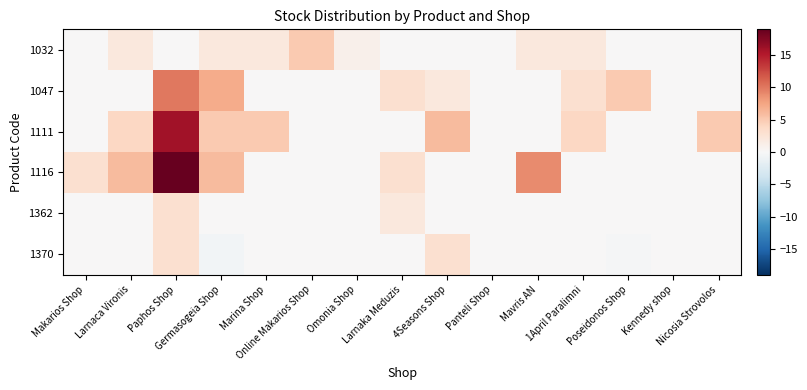

Reading left to right, list all the values displayed in this chart.

1032: Makarios Shop=0.0	Larnaca Vironis=2.0	Paphos Shop=0.0	Germasogeia Shop=2.0	Marina Shop=2.0	Online Makarios Shop=5.0	Omonia Shop=1.0	Larnaka Meduzis=0.0	4Seasons Shop=0.0	Panteli Shop=0.0	Mavris AN=2.0	1April Paralimni=2.0	Poseidonos Shop=0.0	Kennedy shop=0.0	Nicosia Strovolos=0.0
1047: Makarios Shop=0.0	Larnaca Vironis=0.0	Paphos Shop=10.0	Germasogeia Shop=7.0	Marina Shop=0.0	Online Makarios Shop=0.0	Omonia Shop=0.0	Larnaka Meduzis=3.0	4Seasons Shop=2.0	Panteli Shop=0.0	Mavris AN=0.0	1April Paralimni=3.0	Poseidonos Shop=5.0	Kennedy shop=0.0	Nicosia Strovolos=0.0
1111: Makarios Shop=0.0	Larnaca Vironis=4.0	Paphos Shop=16.0	Germasogeia Shop=5.0	Marina Shop=5.0	Online Makarios Shop=0.0	Omonia Shop=0.0	Larnaka Meduzis=0.0	4Seasons Shop=6.0	Panteli Shop=0.0	Mavris AN=0.0	1April Paralimni=4.0	Poseidonos Shop=0.0	Kennedy shop=0.0	Nicosia Strovolos=5.0
1116: Makarios Shop=3.0	Larnaca Vironis=6.0	Paphos Shop=19.0	Germasogeia Shop=6.0	Marina Shop=0.0	Online Makarios Shop=0.0	Omonia Shop=0.0	Larnaka Meduzis=3.0	4Seasons Shop=0.0	Panteli Shop=0.0	Mavris AN=9.0	1April Paralimni=0.0	Poseidonos Shop=0.0	Kennedy shop=0.0	Nicosia Strovolos=0.0
1362: Makarios Shop=0.0	Larnaca Vironis=0.0	Paphos Shop=3.0	Germasogeia Shop=0.0	Marina Shop=0.0	Online Makarios Shop=0.0	Omonia Shop=0.0	Larnaka Meduzis=2.0	4Seasons Shop=0.0	Panteli Shop=0.0	Mavris AN=0.0	1April Paralimni=0.0	Poseidonos Shop=0.0	Kennedy shop=0.0	Nicosia Strovolos=0.0
1370: Makarios Shop=0.0	Larnaca Vironis=0.0	Paphos Shop=3.0	Germasogeia Shop=-0.5	Marina Shop=0.0	Online Makarios Shop=0.0	Omonia Shop=0.0	Larnaka Meduzis=0.0	4Seasons Shop=3.0	Panteli Shop=0.0	Mavris AN=0.0	1April Paralimni=0.0	Poseidonos Shop=-0.2	Kennedy shop=0.0	Nicosia Strovolos=0.0